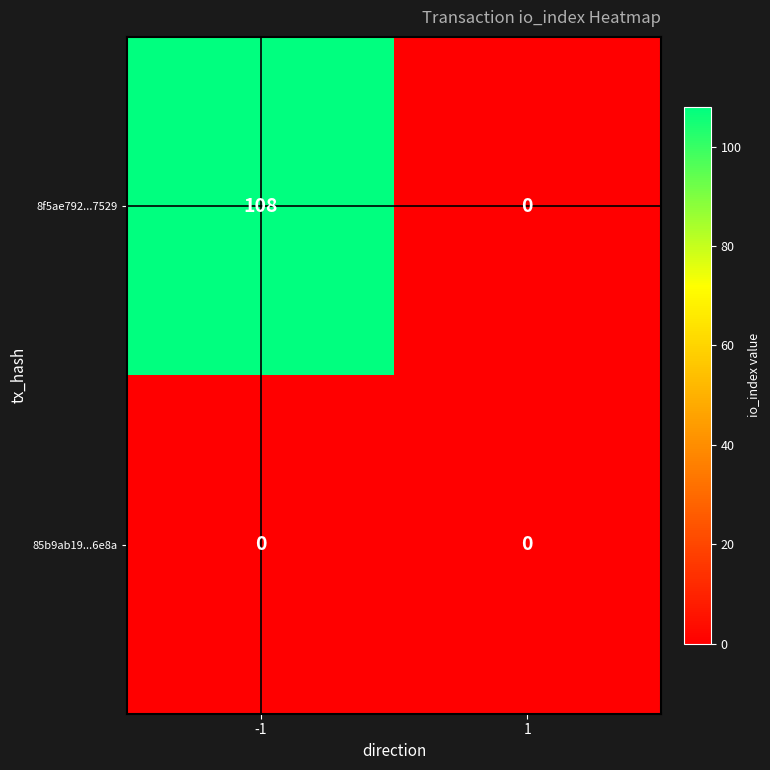

At which category is the sum across all series the highest?

-1